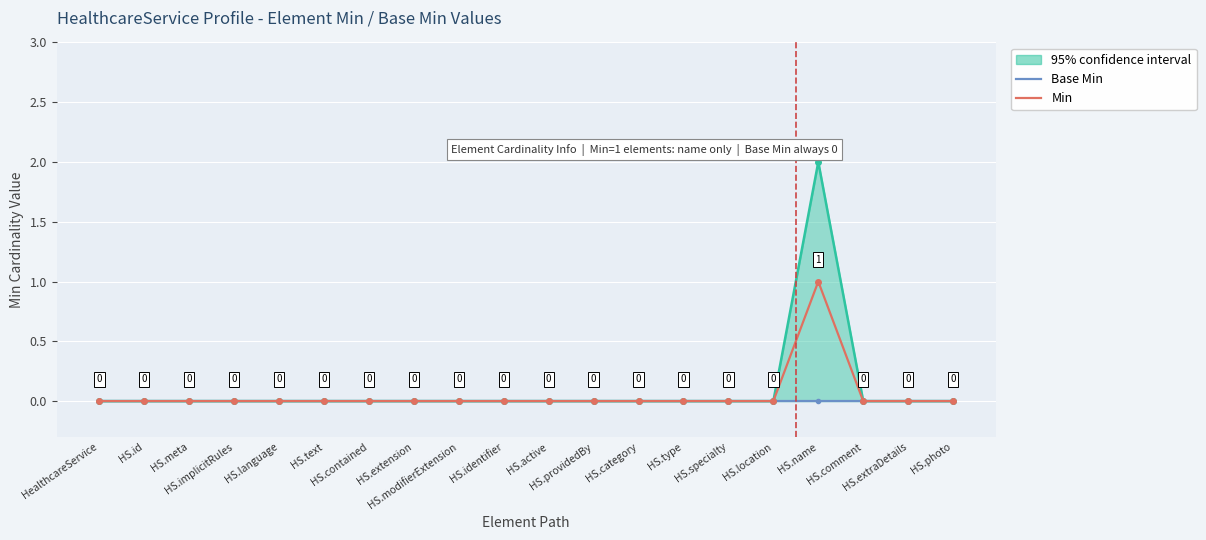

Reading left to right, list all the values displayed in this chart.

Base Min: 0	0	0	0	0	0	0	0	0	0	0	0	0	0	0	0	0	0	0	0
Min: 0	0	0	0	0	0	0	0	0	0	0	0	0	0	0	0	1	0	0	0